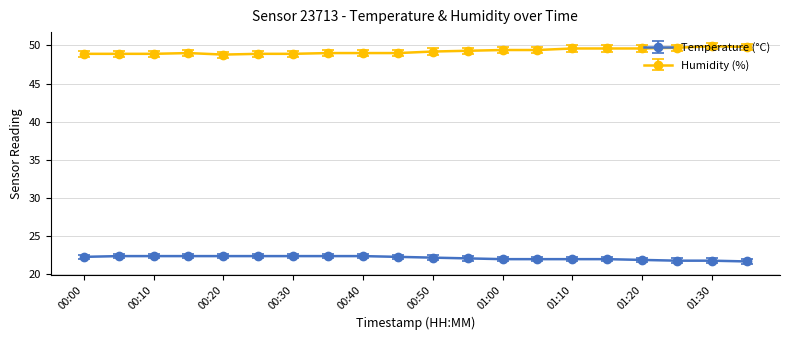

What is the value of the Temperature (°C) point at the 15th from the left?

22.0